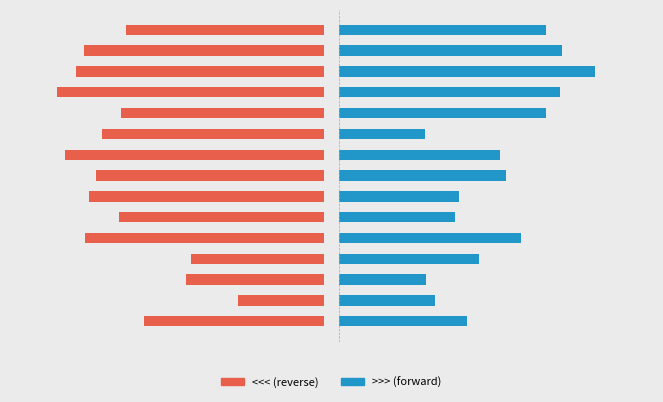

Which series has the largest total across all categories?

<<<